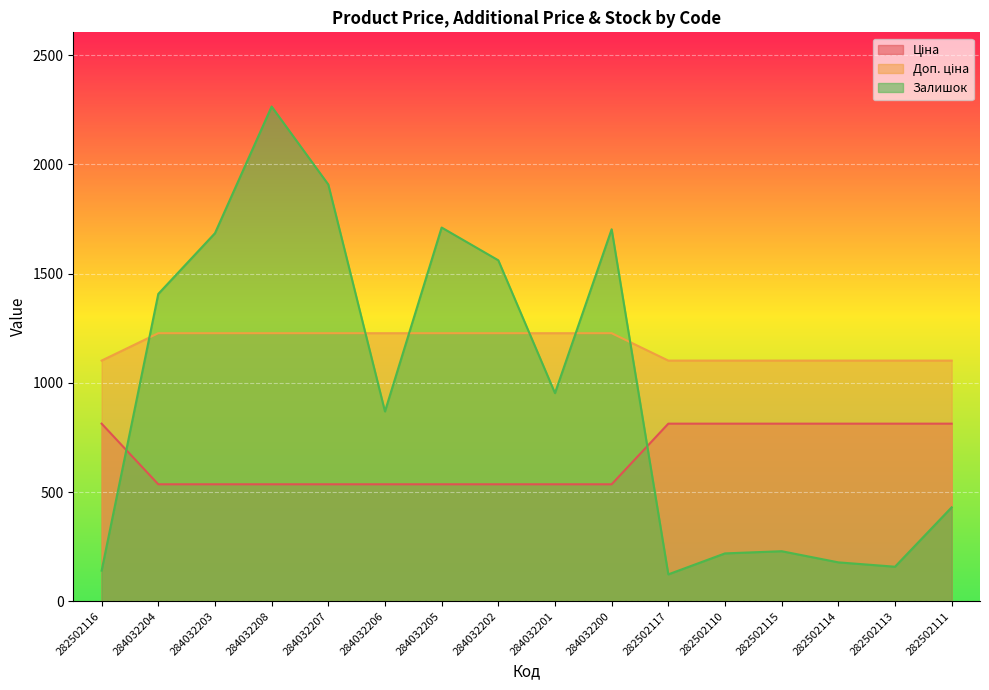

Is the value of Доп. ціна at 282502113 greater than the value of Ціна at 282502110?

Yes